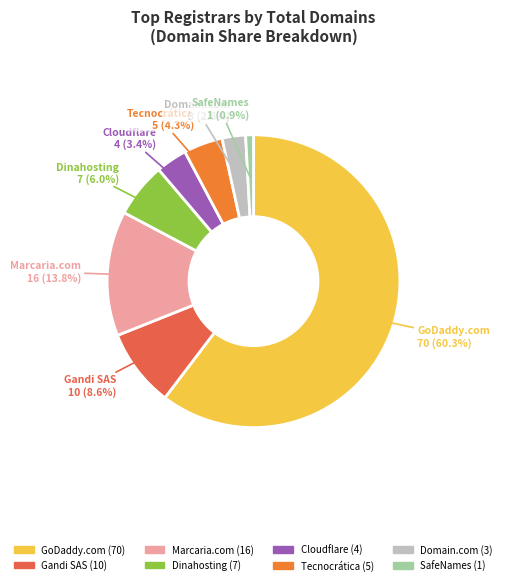

Does any single category account for the majority?

Yes